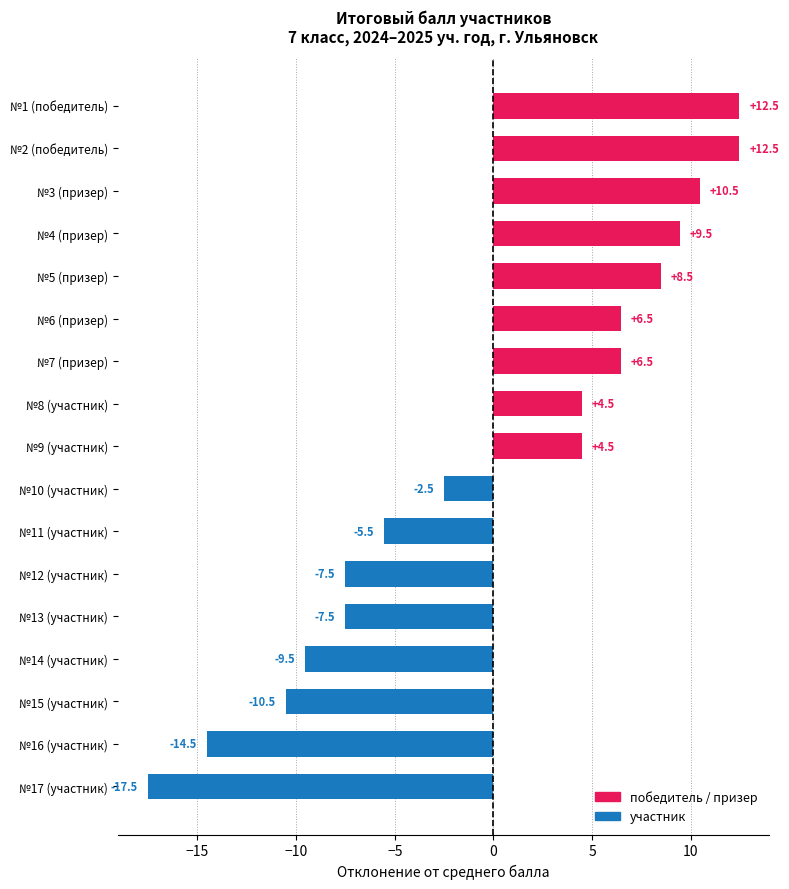

Read the value at №2 (победитель).

12.5